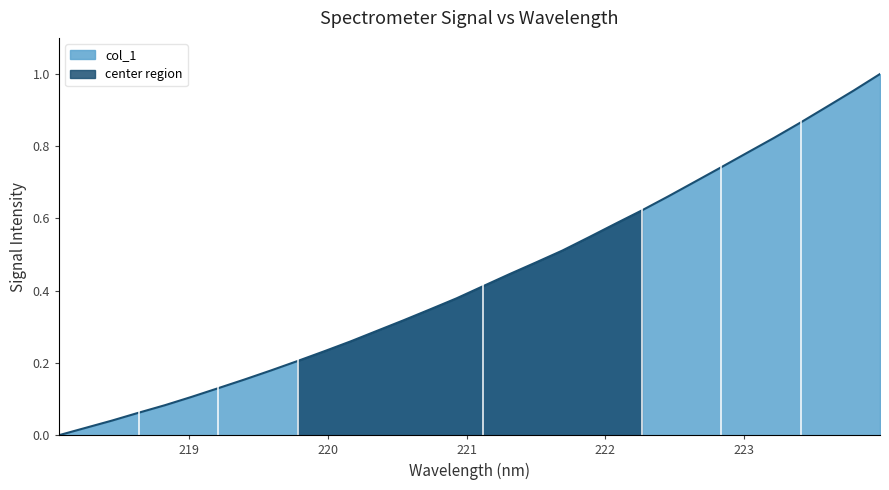

True or false: the data has more than 1 interior local peaks.

False